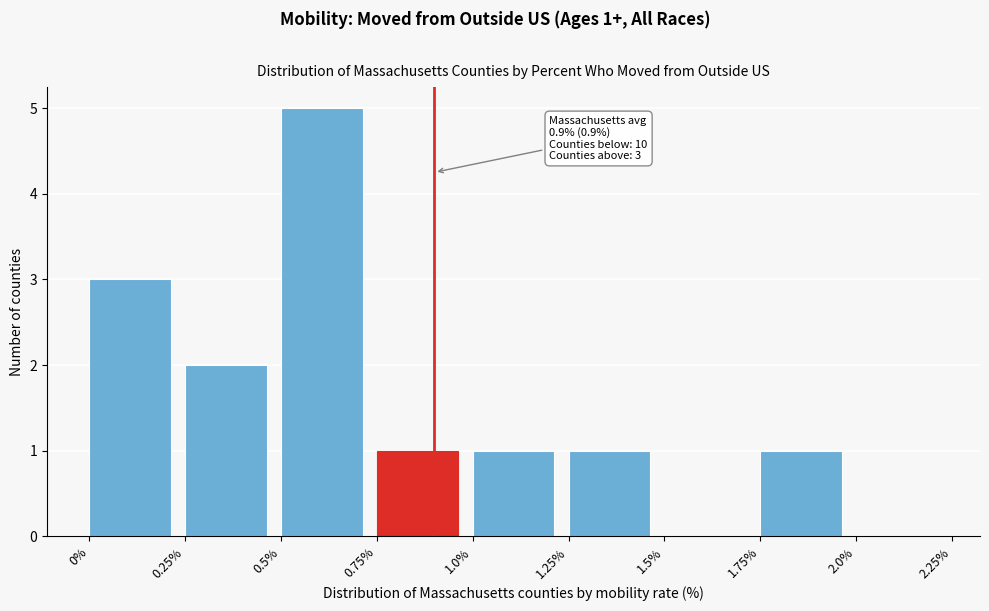

Which range on the x-axis has the tallest bar?

0.5% to 0.75%